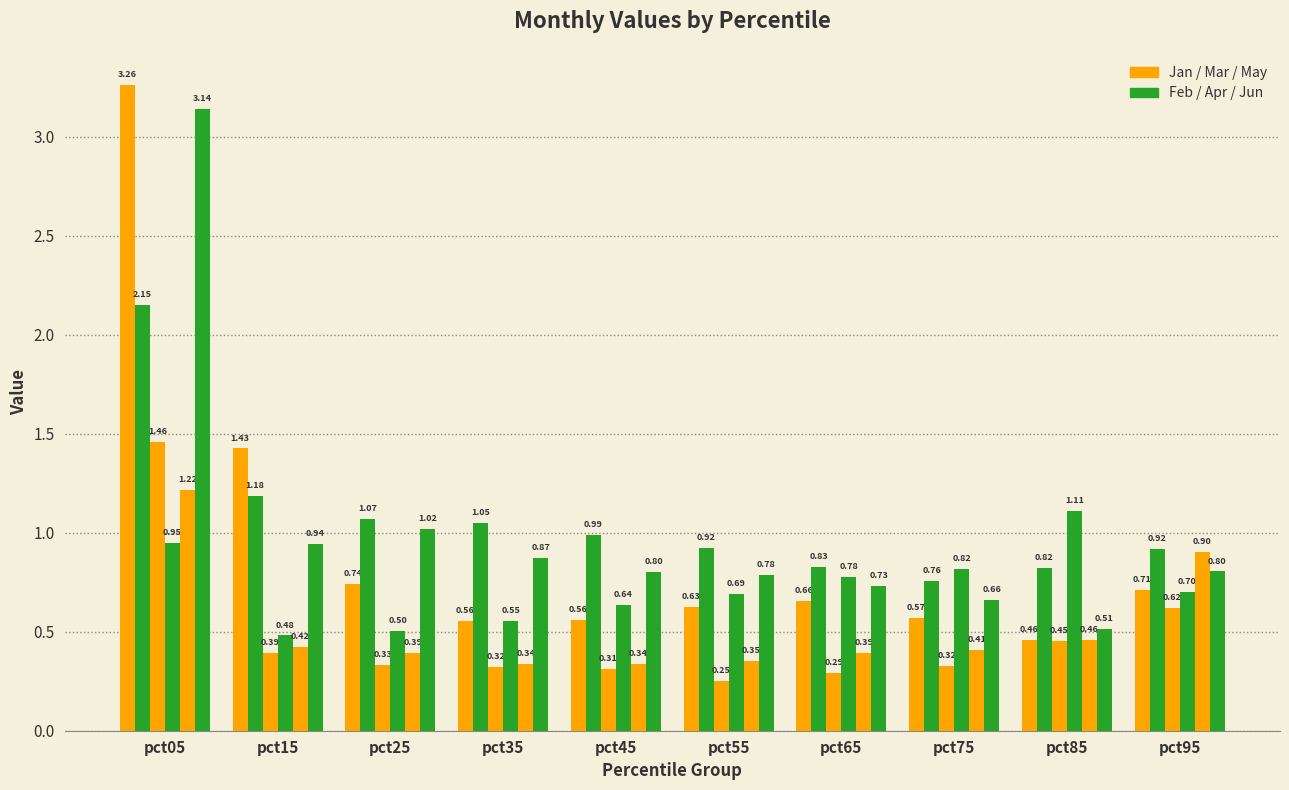

How many bars are there in each group?

6